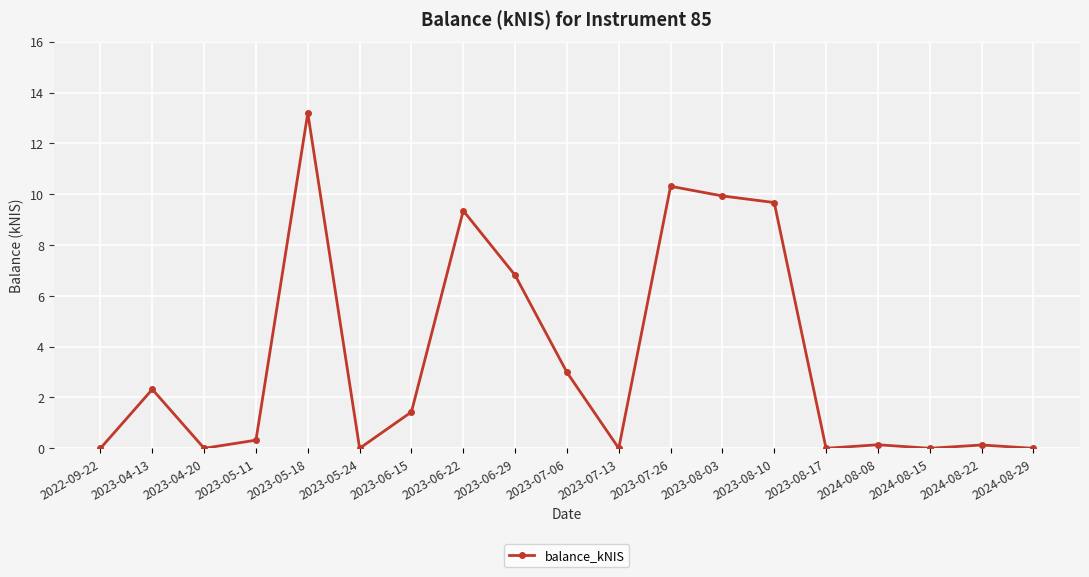

What is the label of the 18th point from the left?

2024-08-22